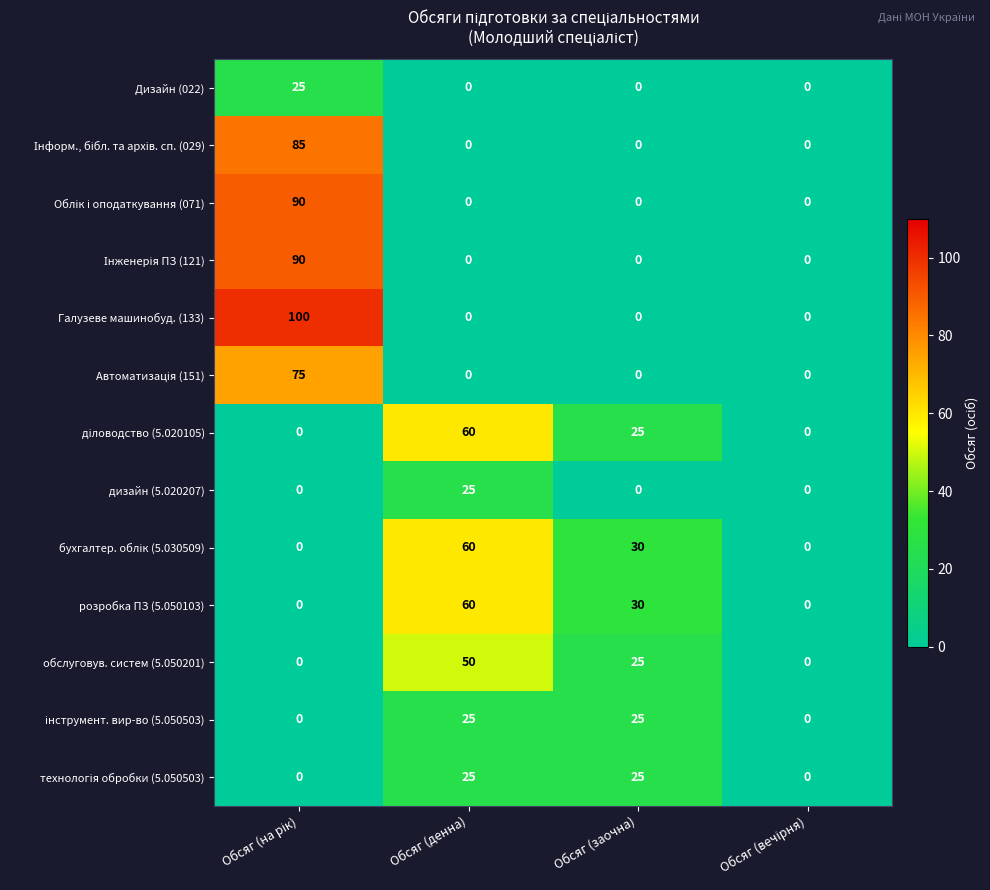

Count the дизайн (5.020207) values in the range 0 to 25.

4